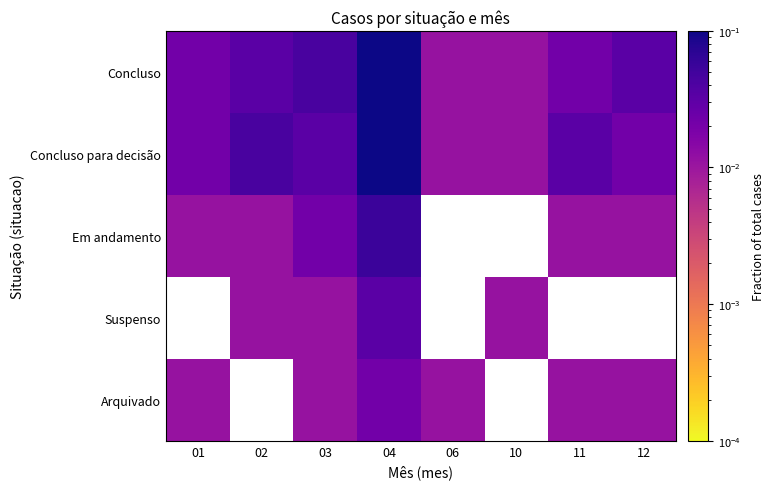

Rank the series by their maximum value, from highest to lowest.

Concluso, Concluso para decisão, Em andamento, Suspenso, Arquivado